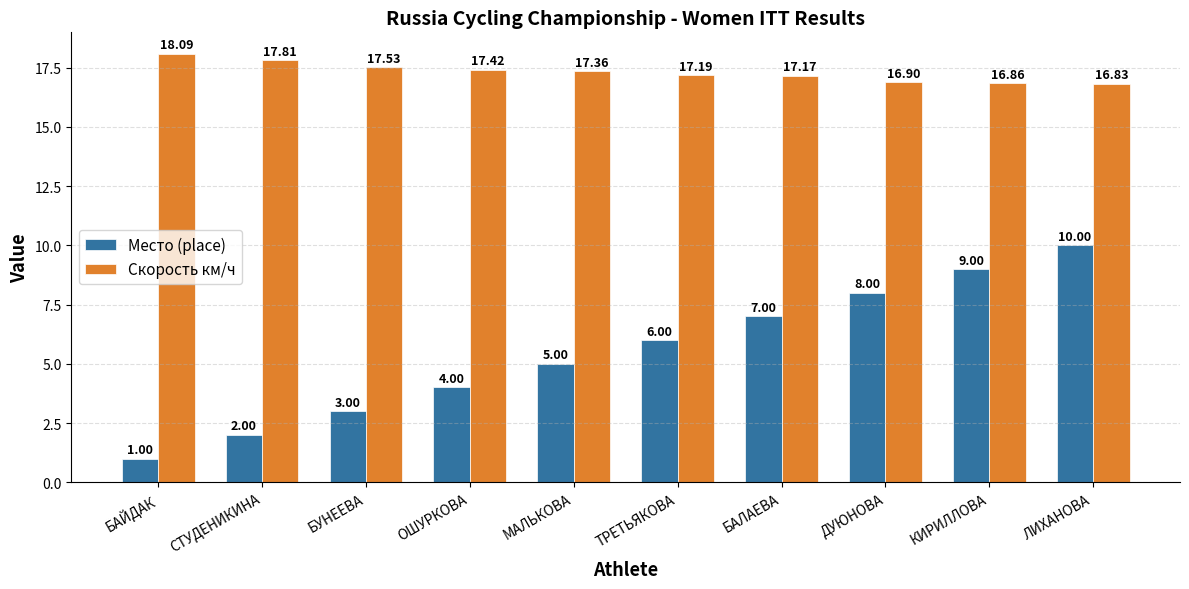

Rank the series by their maximum value, from highest to lowest.

Скорость км/ч, Место (place)